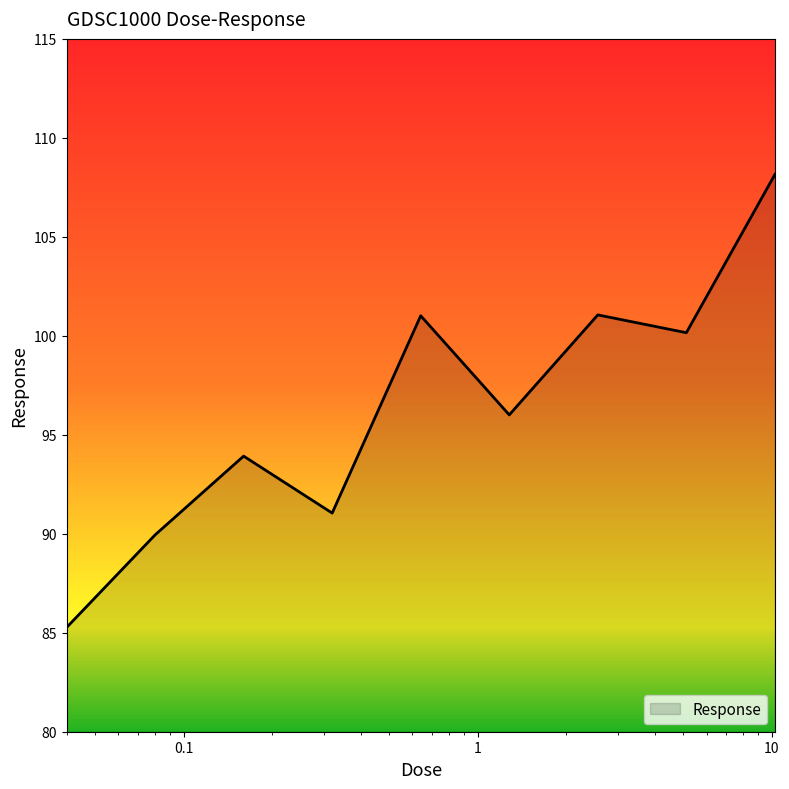

What is the maximum value shown in the chart?

108.2